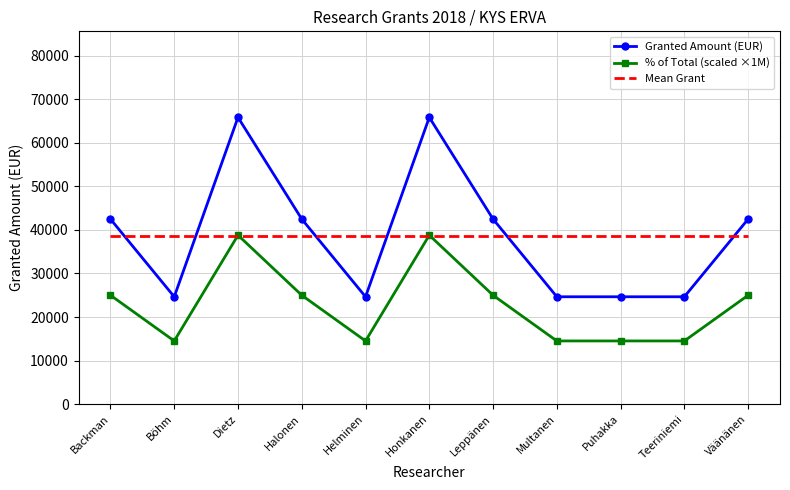

Which series has the widest spread of values?

Granted Amount (EUR)